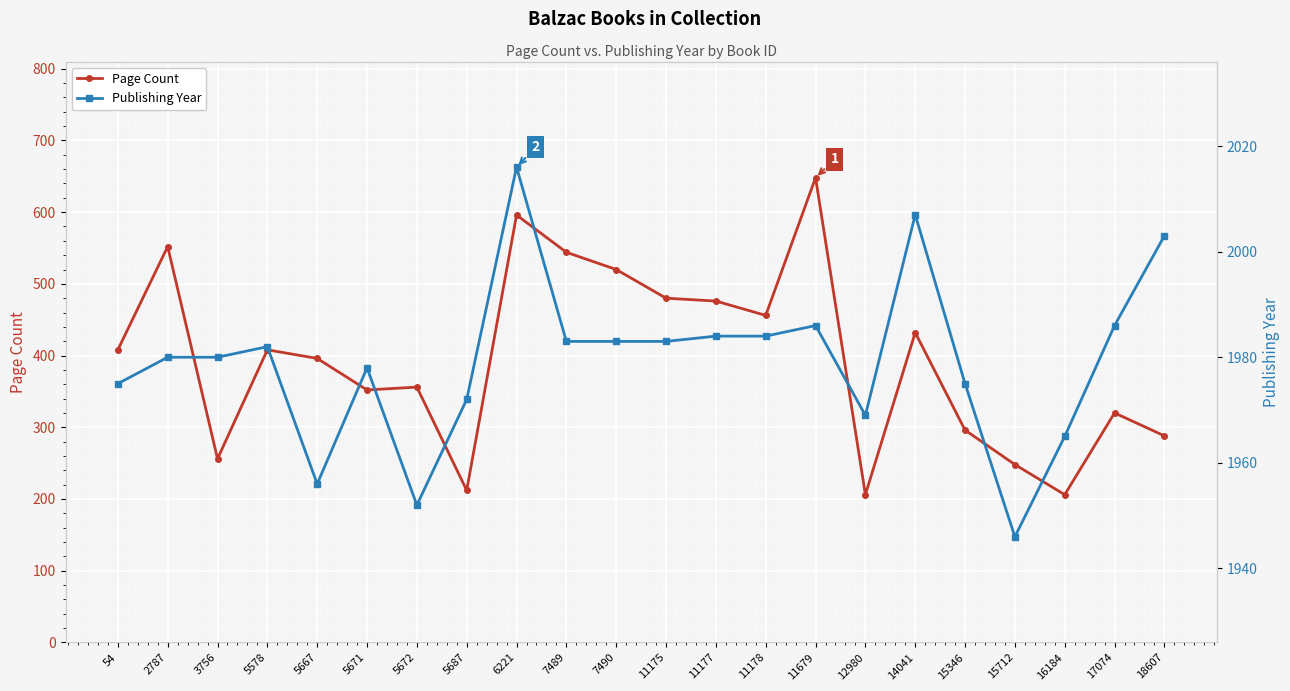

How many interior local peaks does the Page Count series have?

7